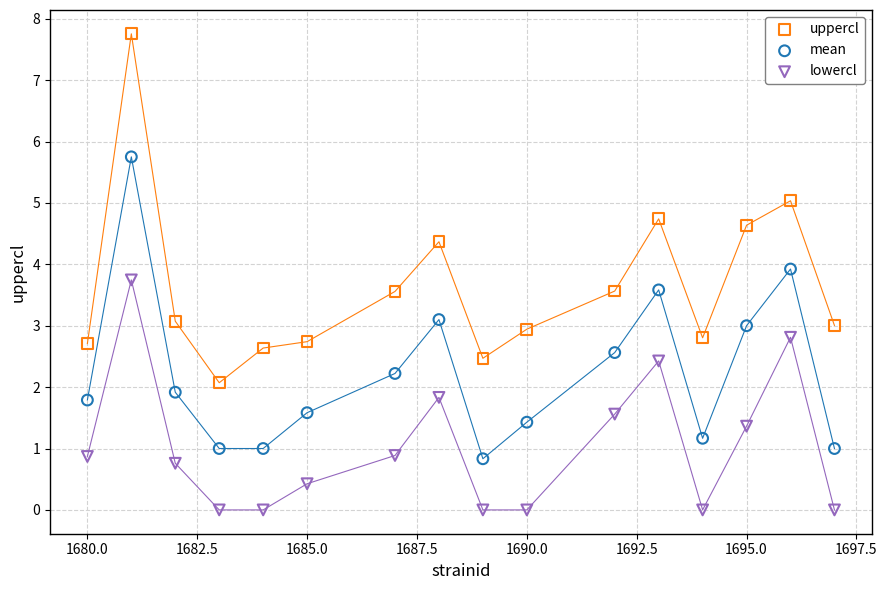

Which series has the largest Y range (max minus min)?

uppercl